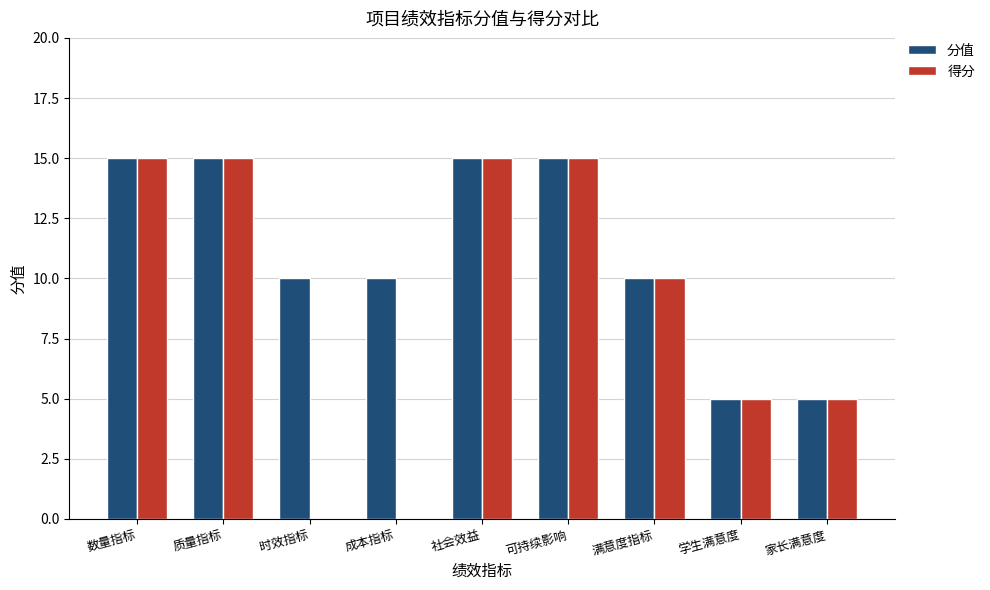

What is the total value across all series at 成本指标?

10